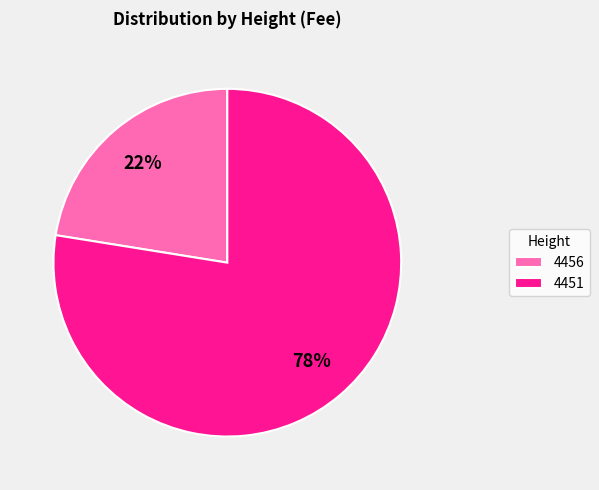

To the nearest percent, what portion does 4451 represent?

78%